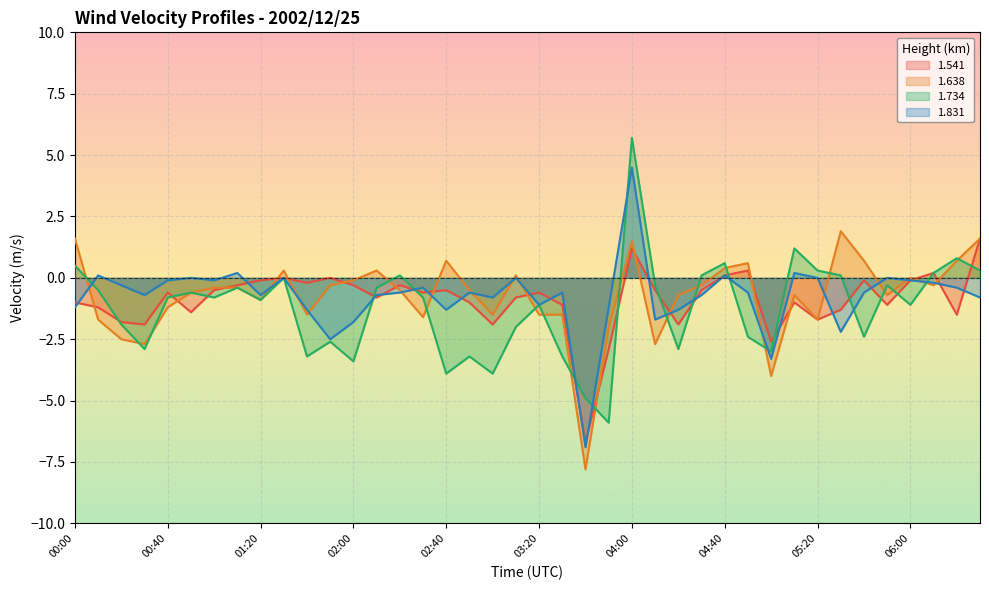

Rank the series at 02:10 from lowest to highest value.

1.541, 1.831, 1.734, 1.638